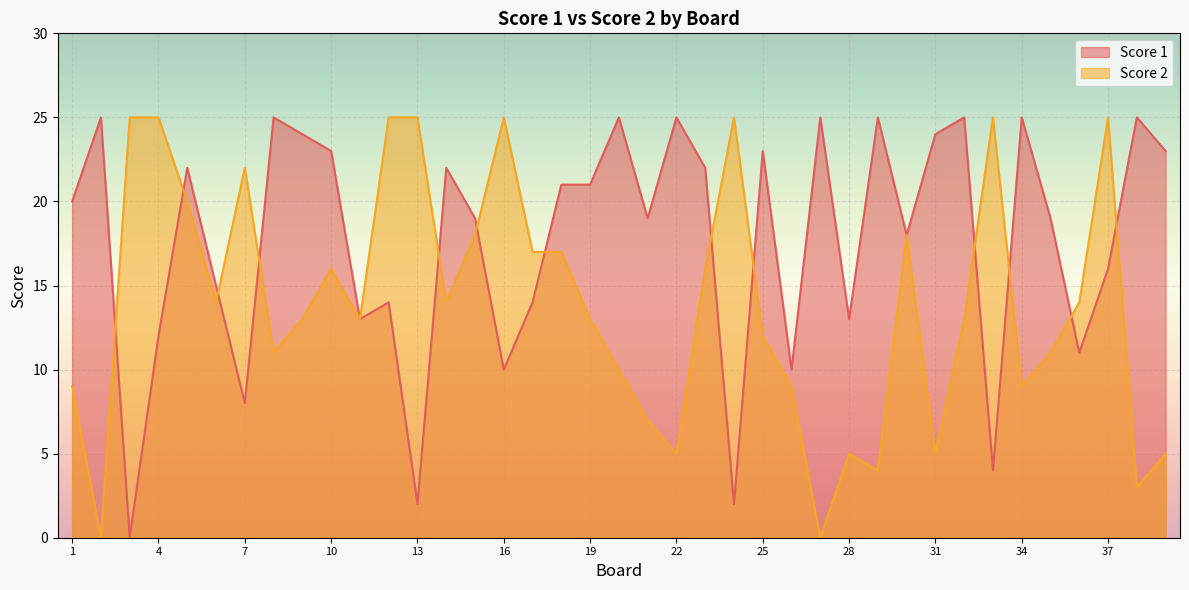

Which series has the largest range (max minus min)?

Score 1